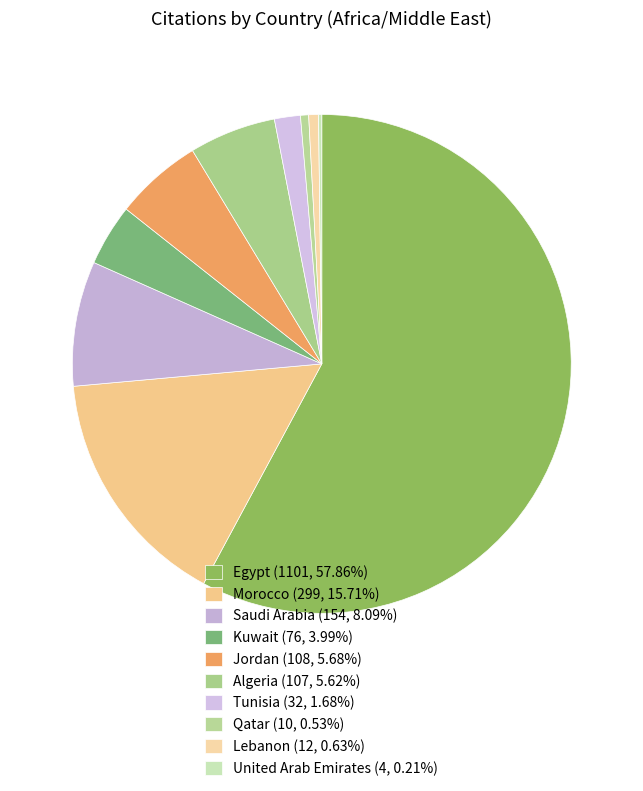

What is the change in value from Qatar to Lebanon?

+2